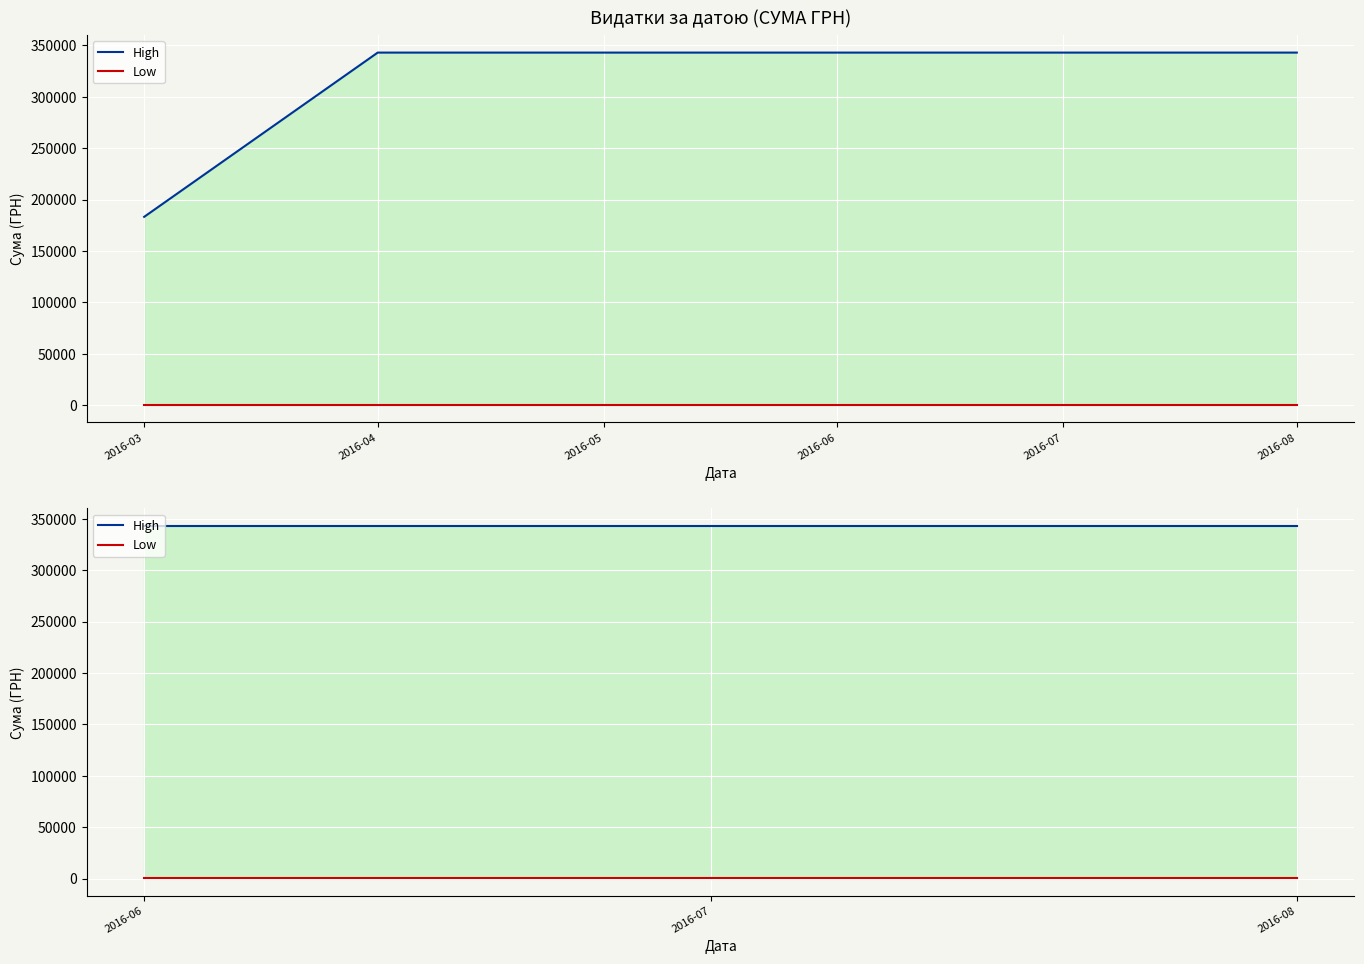

List the series in order of their peak value, lowest first.

Low, High